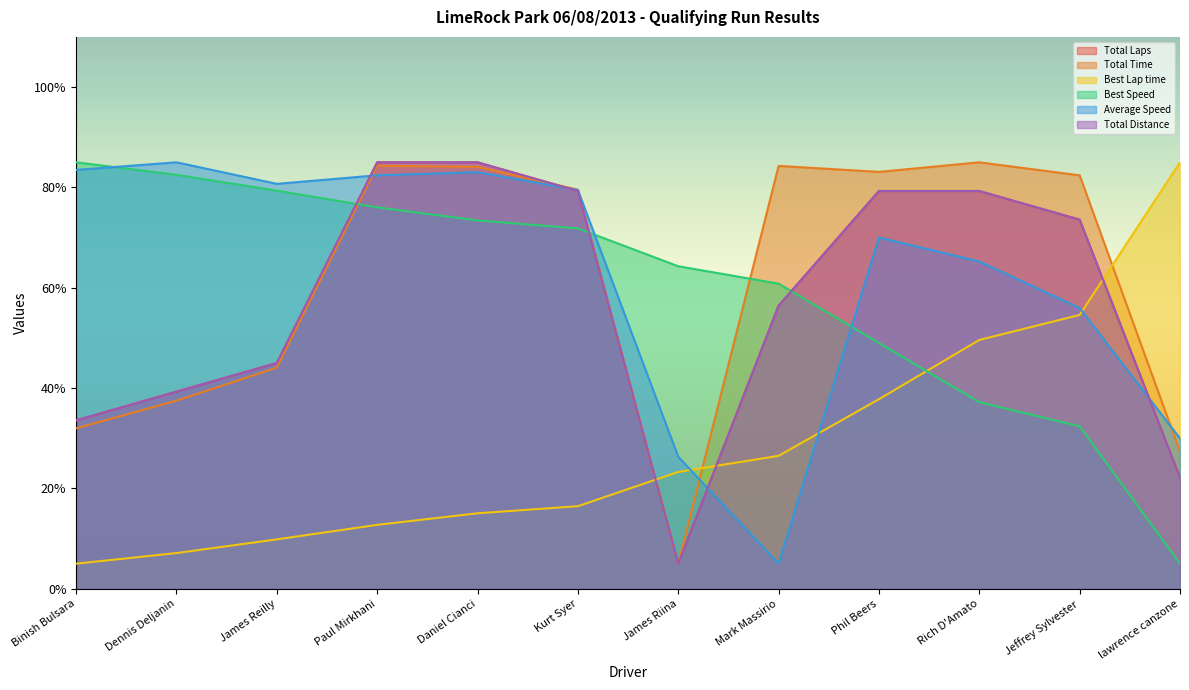

What is the sum of the Total Laps values at Binish Bulsara and Kurt Syer?

112.9